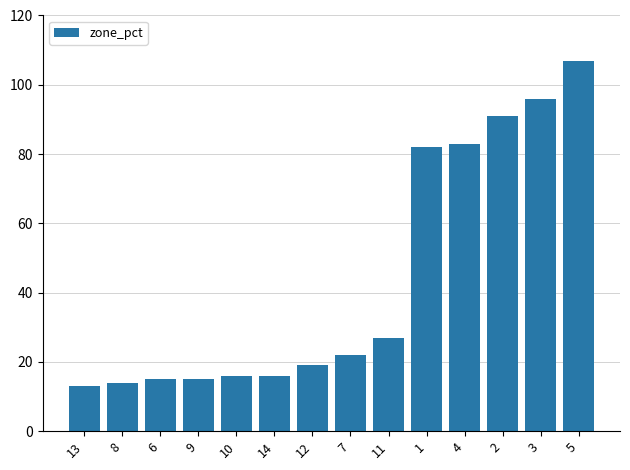

Where is the data nearest to the value 60?

1